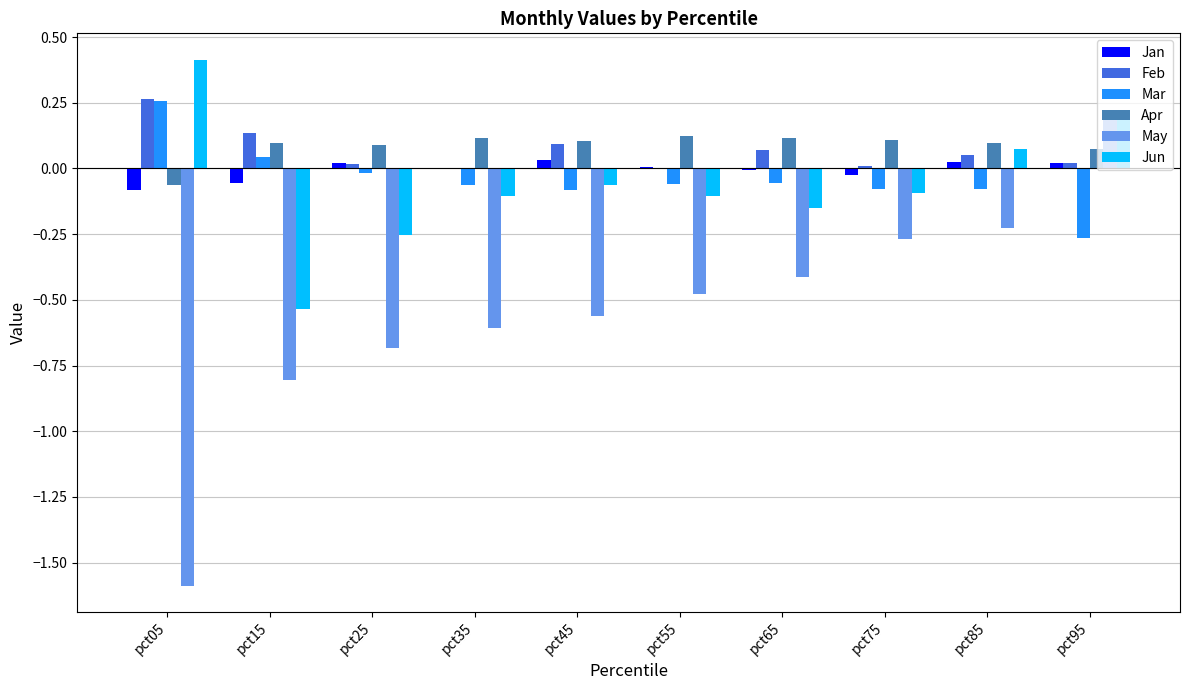

Is the value of Mar at pct75 greater than the value of Feb at pct95?

No